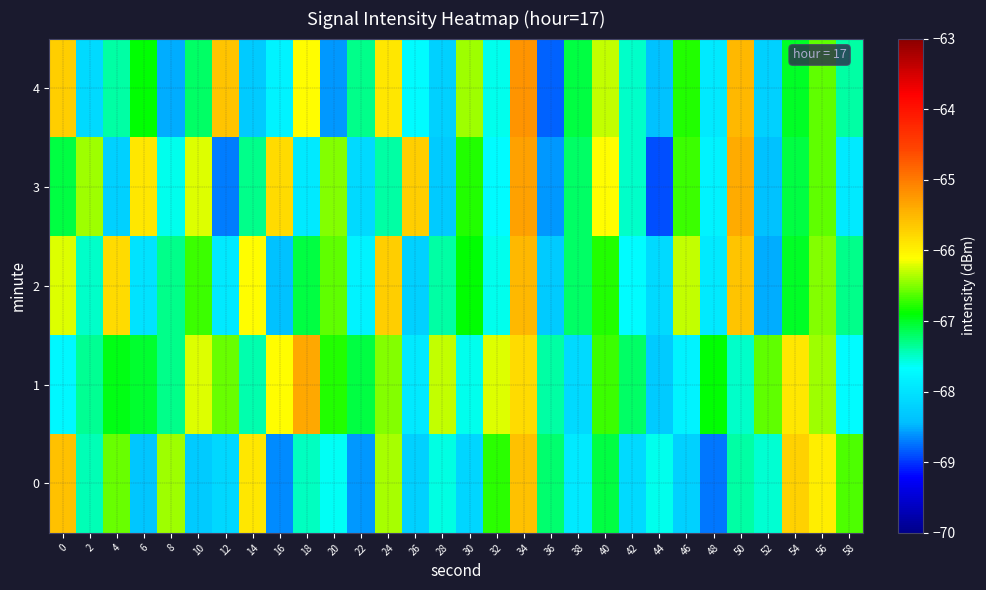

Count the number of data series in this chart.

5